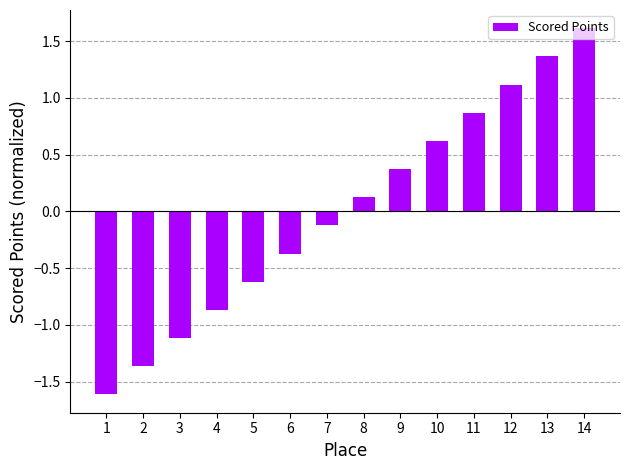

The value at 13 is 0.4. True or false?

False